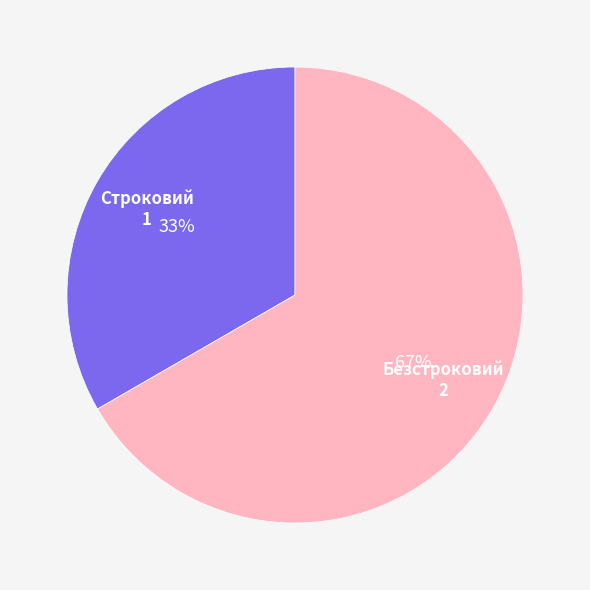

To the nearest percent, what is the average slice percentage?

50%